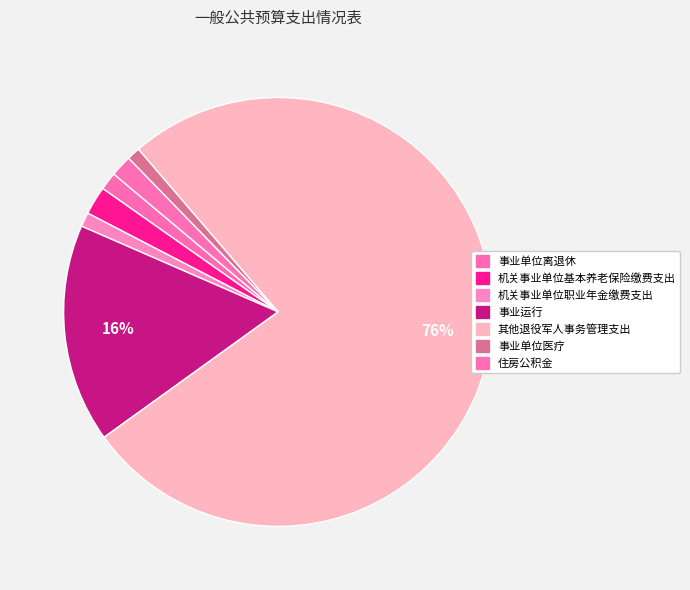

How many slices are in this pie chart?

7